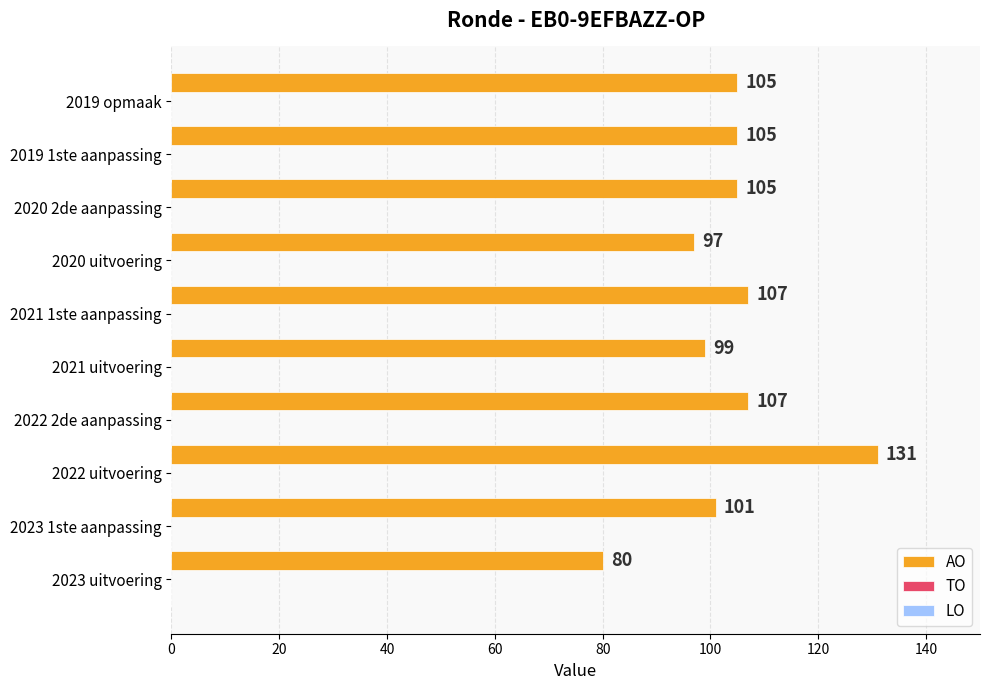

Reading top to bottom, transcribe all the data shown in this chart.

105	105	105	97	107	99	107	131	101	80